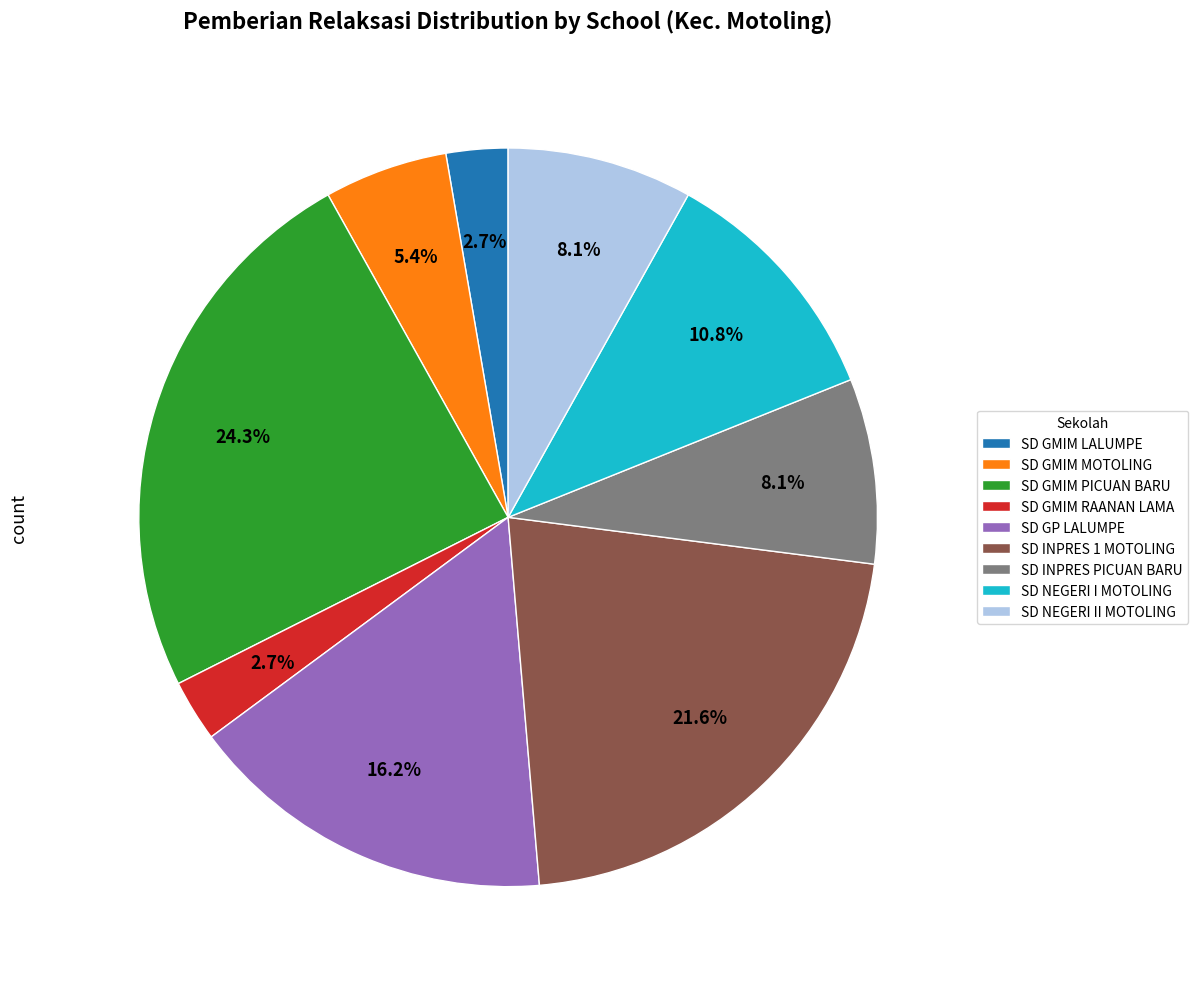

How much of the chart is everything except SD NEGERI II MOTOLING?

91.9%